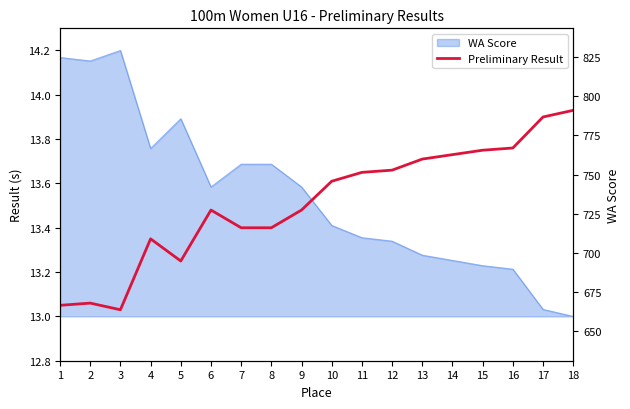

List the labels in order of Preliminary Result value, largest first.

18, 17, 16, 15, 14, 13, 12, 11, 10, 6, 9, 7, 8, 4, 5, 2, 1, 3